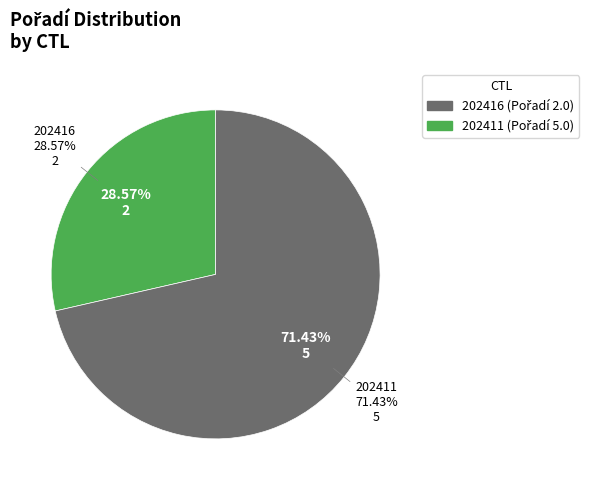

Combined, what portion of the pie is 202411 and 202416?

100.0%